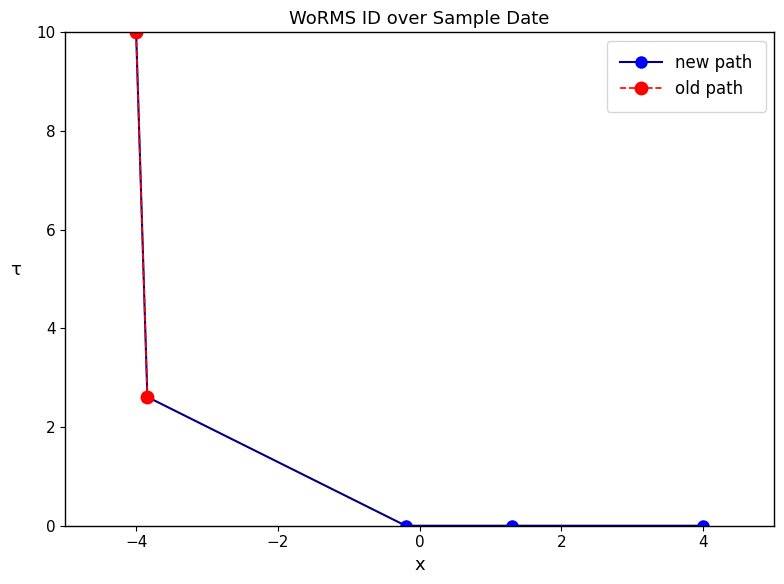

How many positive values are there?

2